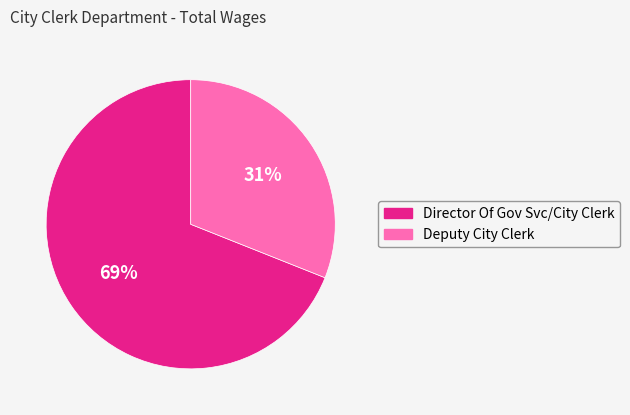

To the nearest percent, what portion does Deputy City Clerk represent?

31%